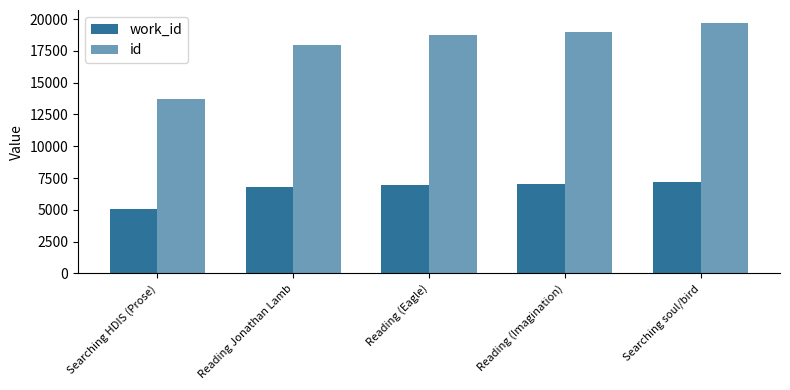

How many groups of bars are there?

5